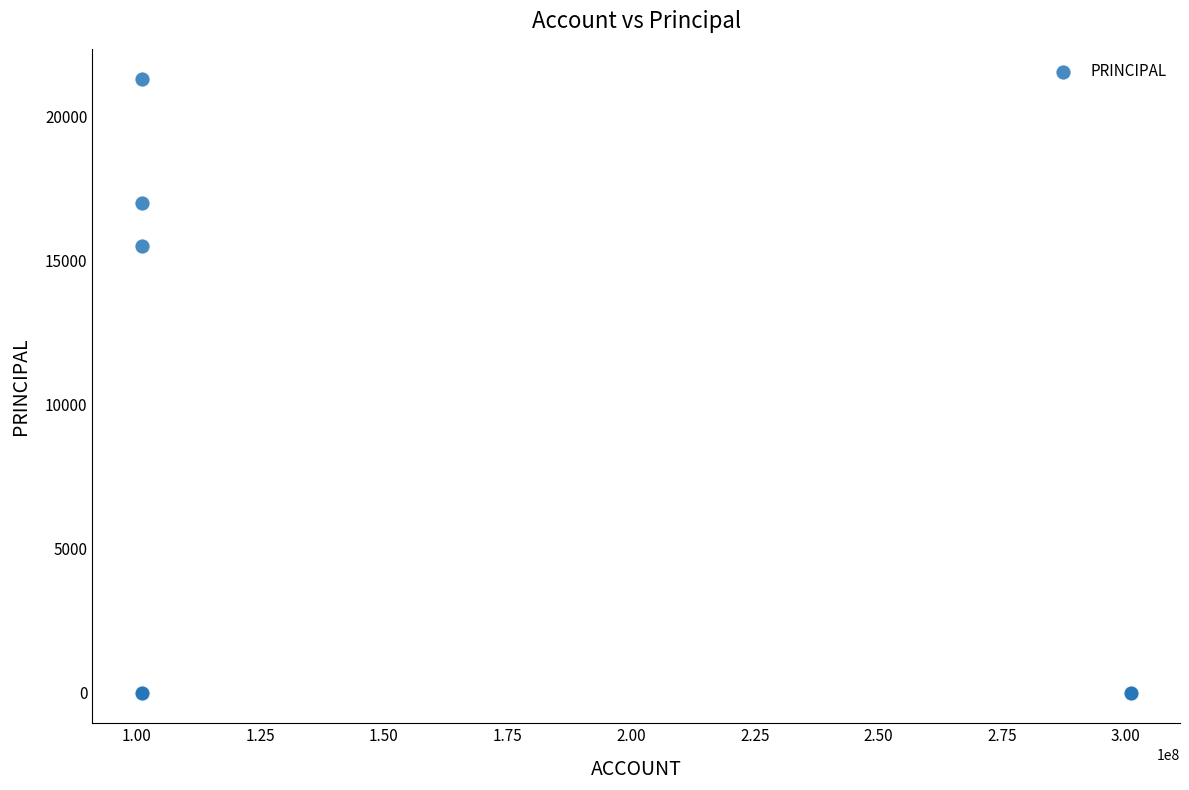

What Y value in the scatter plot is closest to 10650?

15500